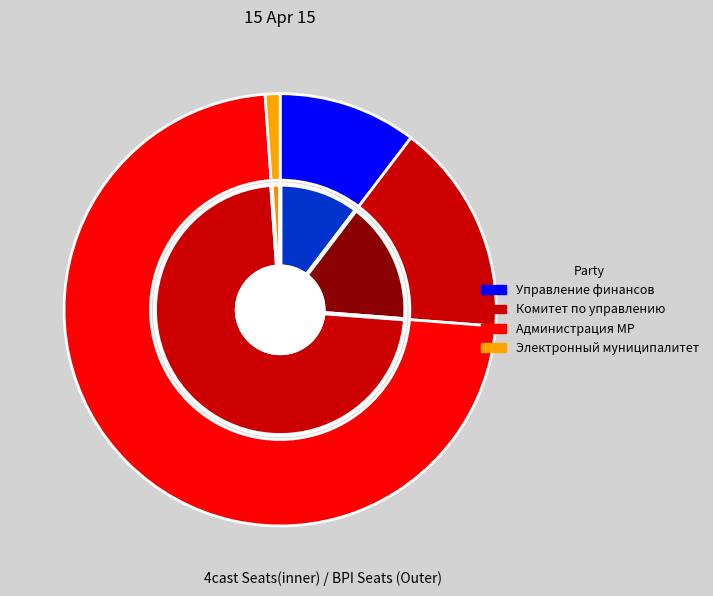

What is the change in value from Управление финансов МР "Печора" to Комитет по управлению муниципальной собственностью?

+57881.9